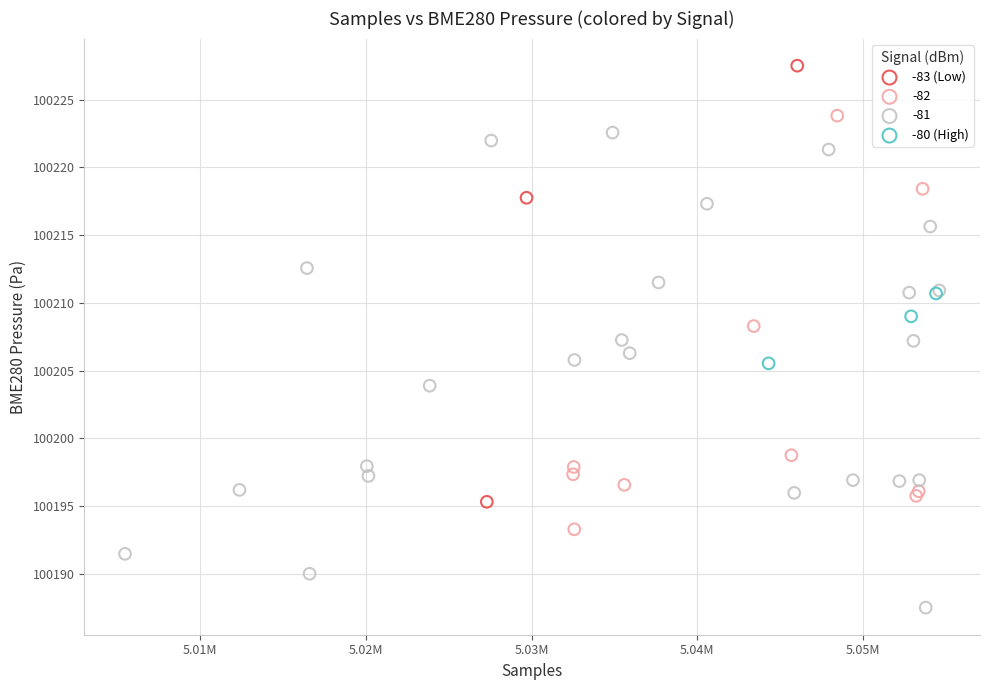

What are all the series names shown in the legend?

-83 (Low), -82, -81, -80 (High)